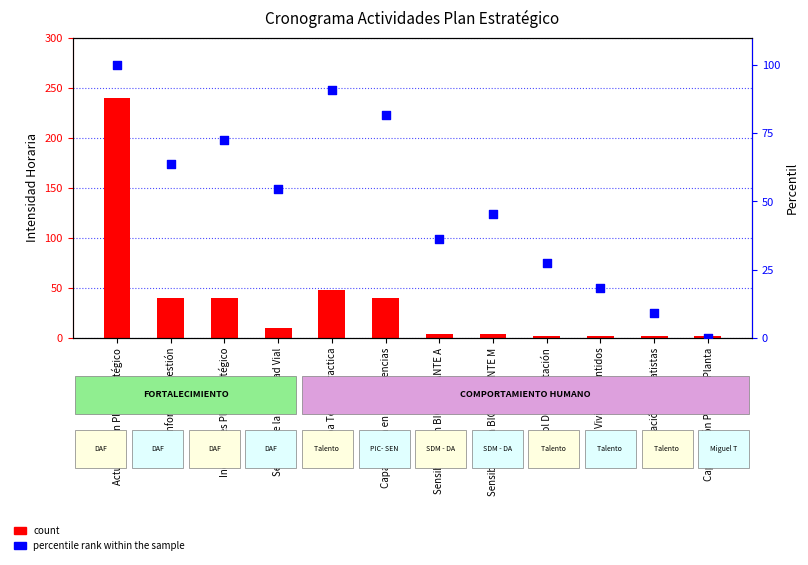

Which series reaches the minimum Y coordinate?

percentile rank within the sample